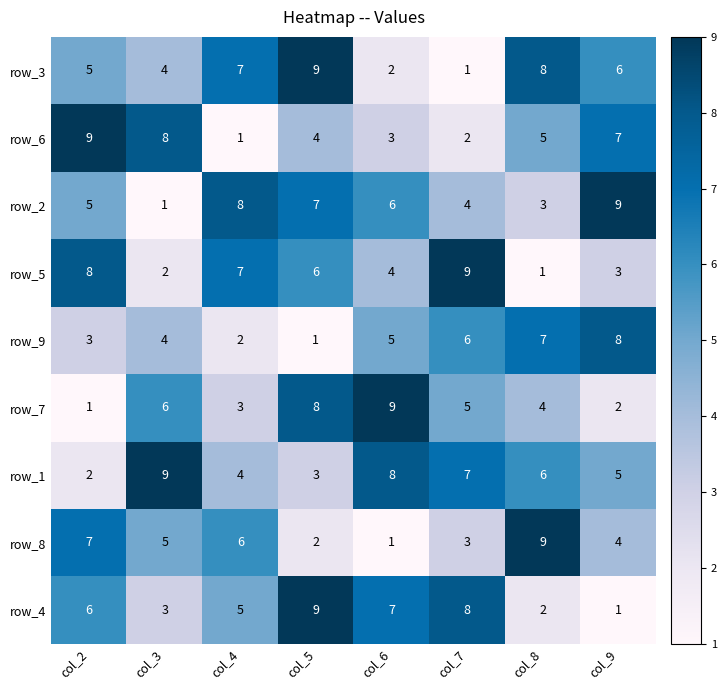

What value does the row_3 series have at col_9?

6